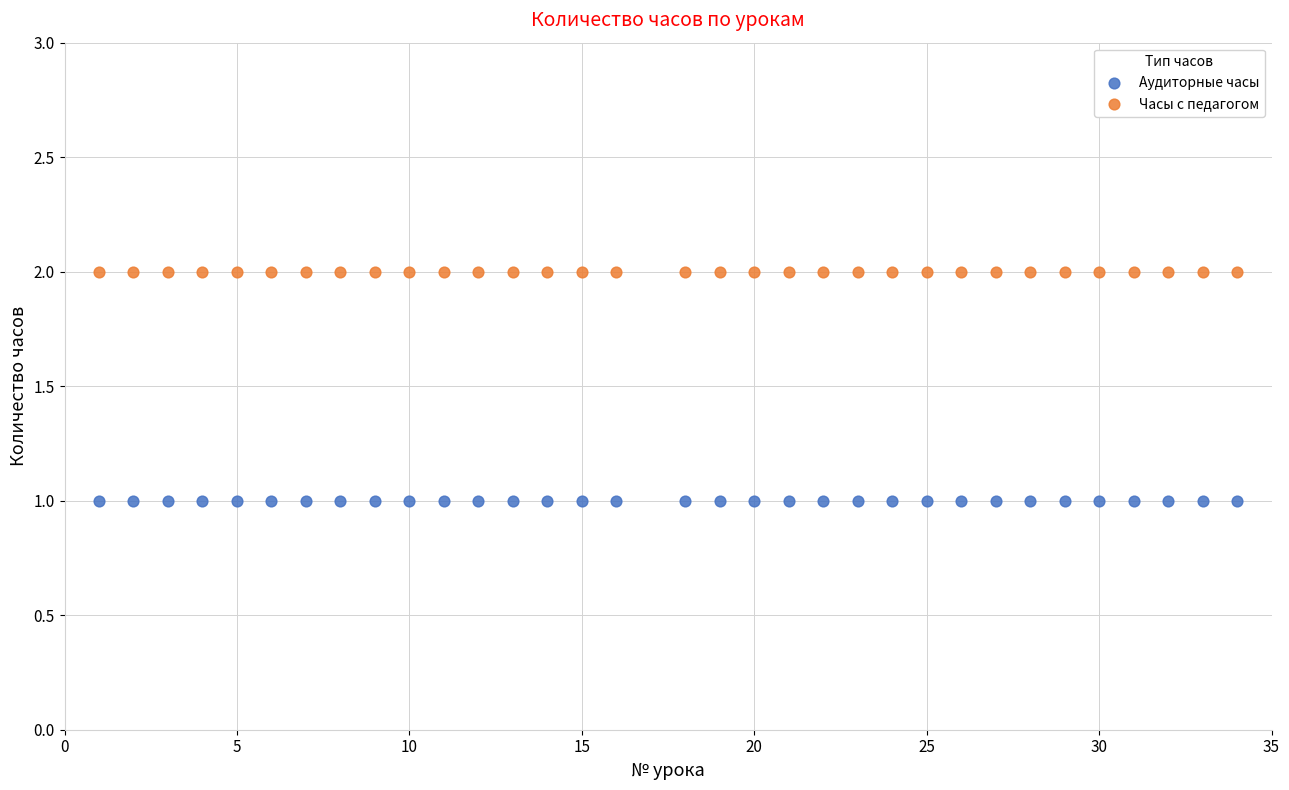

Which series reaches the maximum Y coordinate?

Часы с педагогом